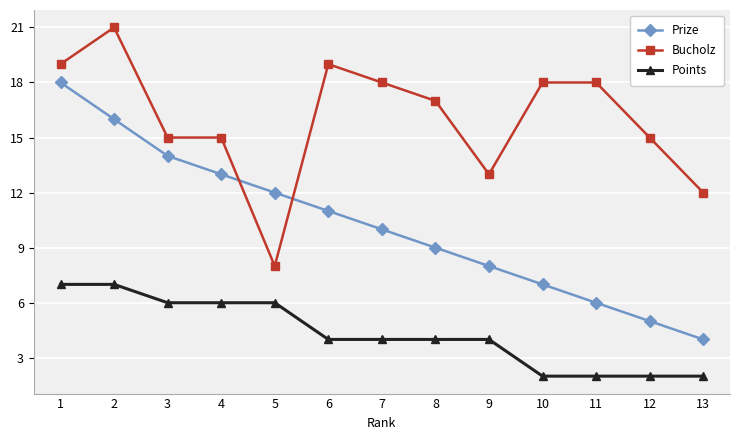

Count the number of categories in the chart.

13